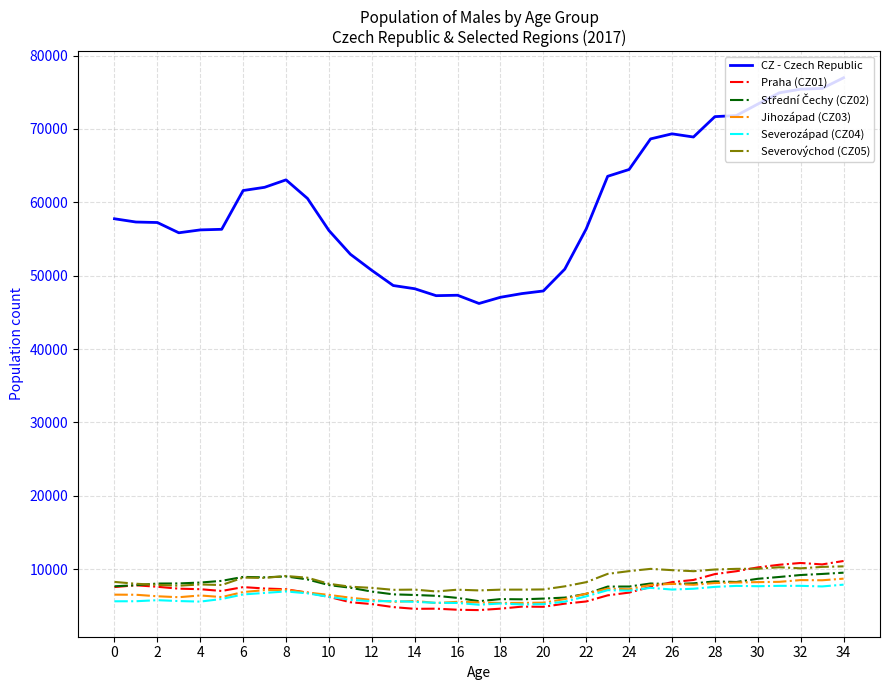

Which series has the largest total across all categories?

CZ - Czech Republic